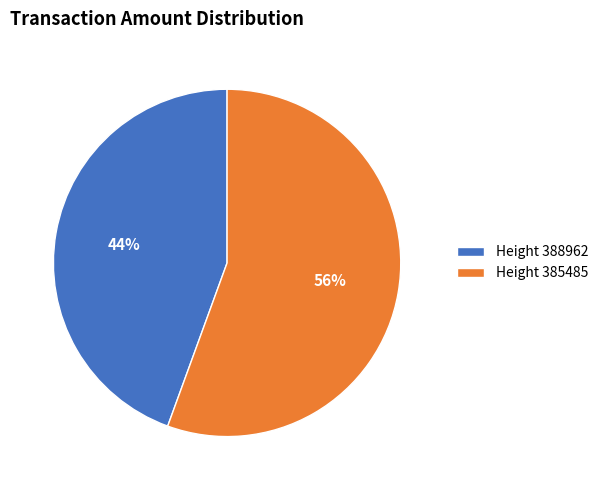

What is the majority slice?

Height 385485